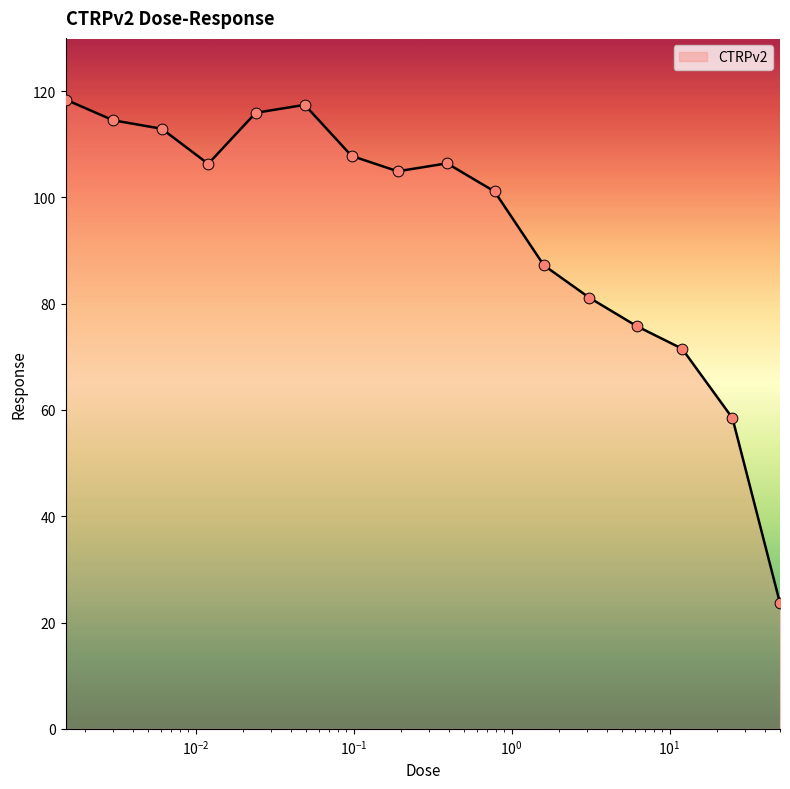

What is the greatest value displayed?

118.4